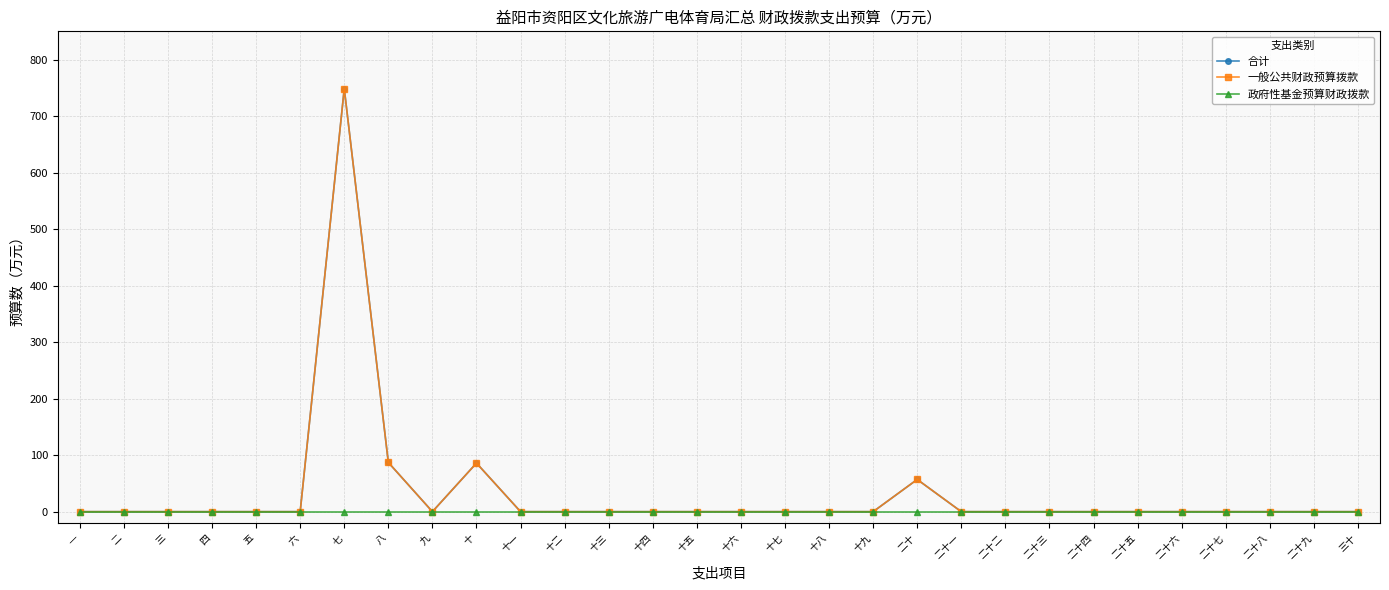

Between 七 and 二十九, which is larger?

七